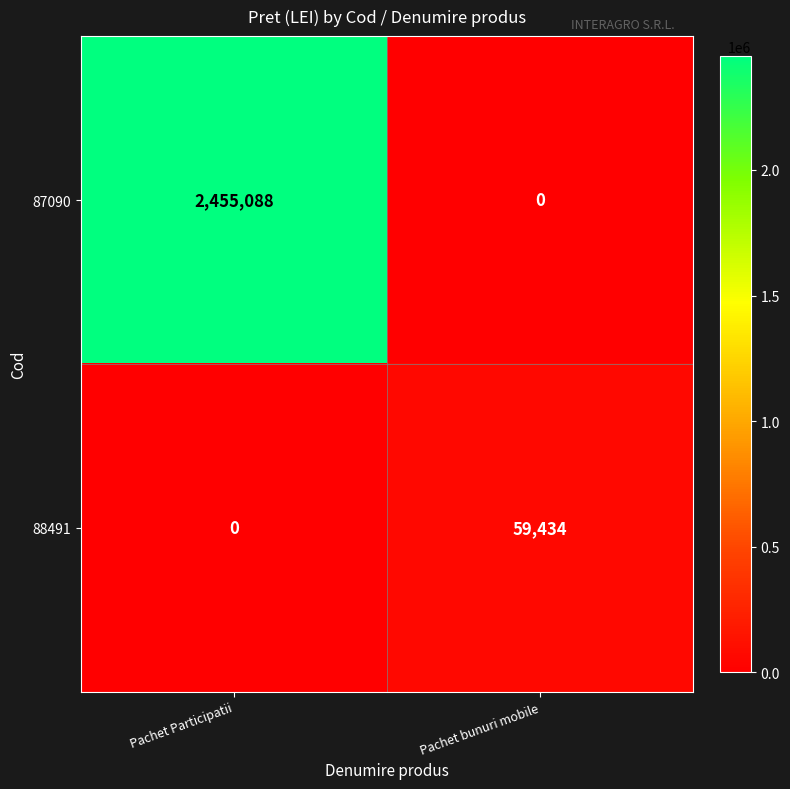

At which label is 88491 closest to 29717?

Pachet Participatii